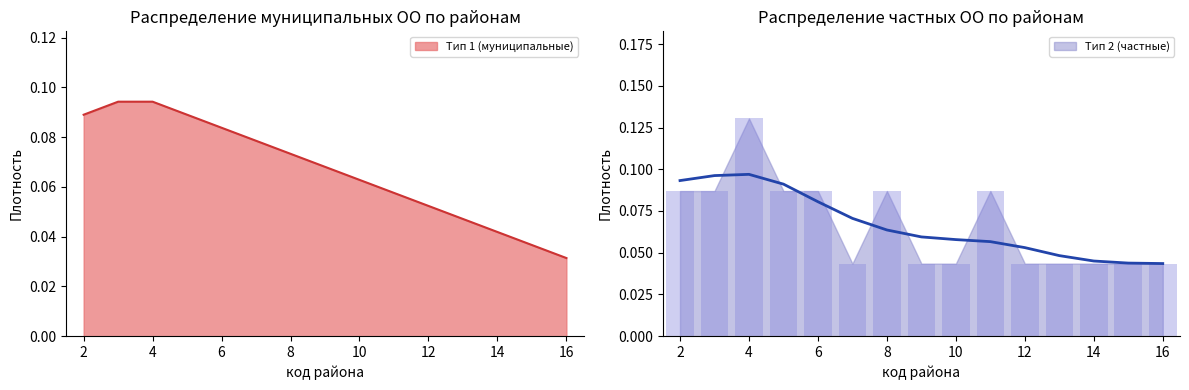

True or false: Тип 1 (муниципальные) has a value of 0.0 at 2.

False